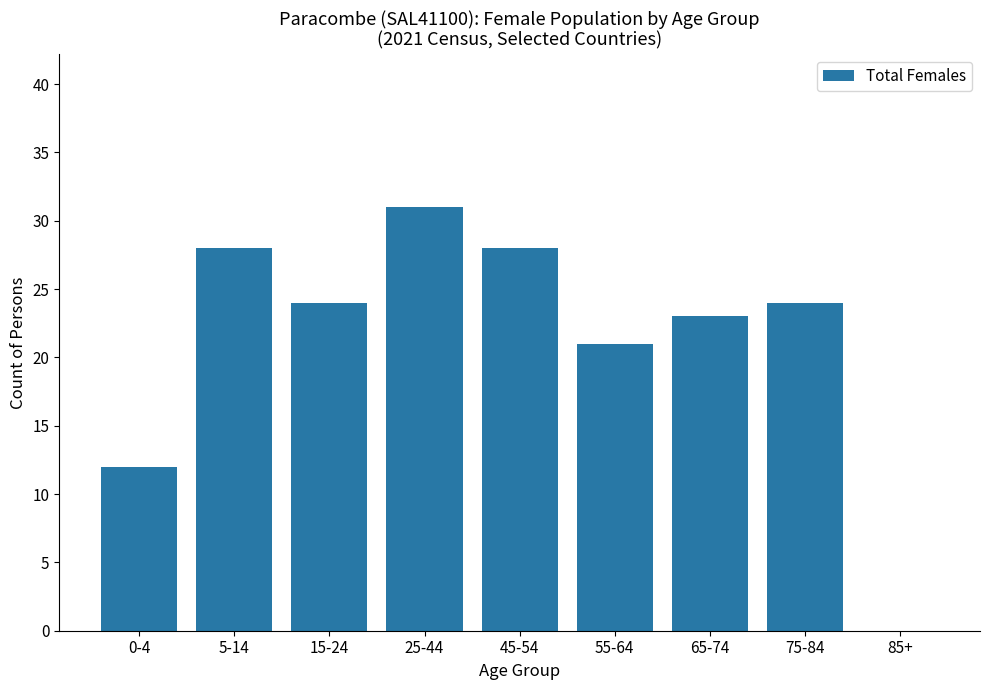

Approximately how many times larger is the value at 45-54 compared to 15-24?

1.2